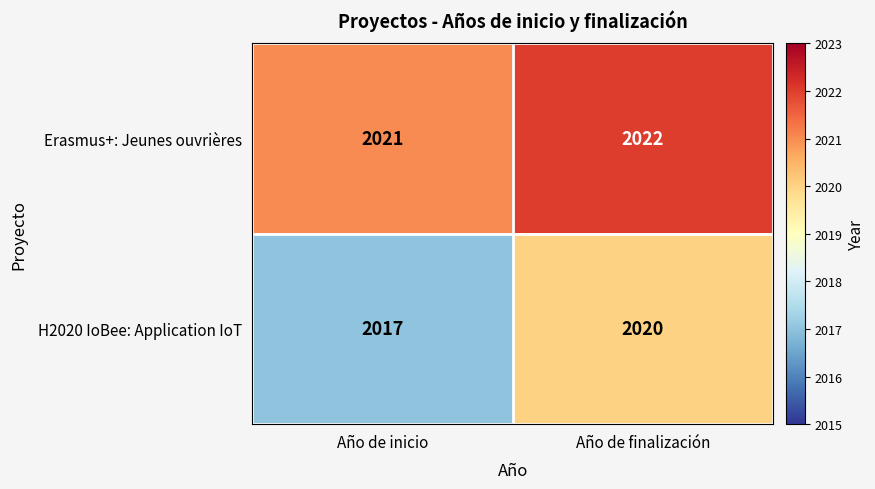

How many distinct data groups are displayed?

2